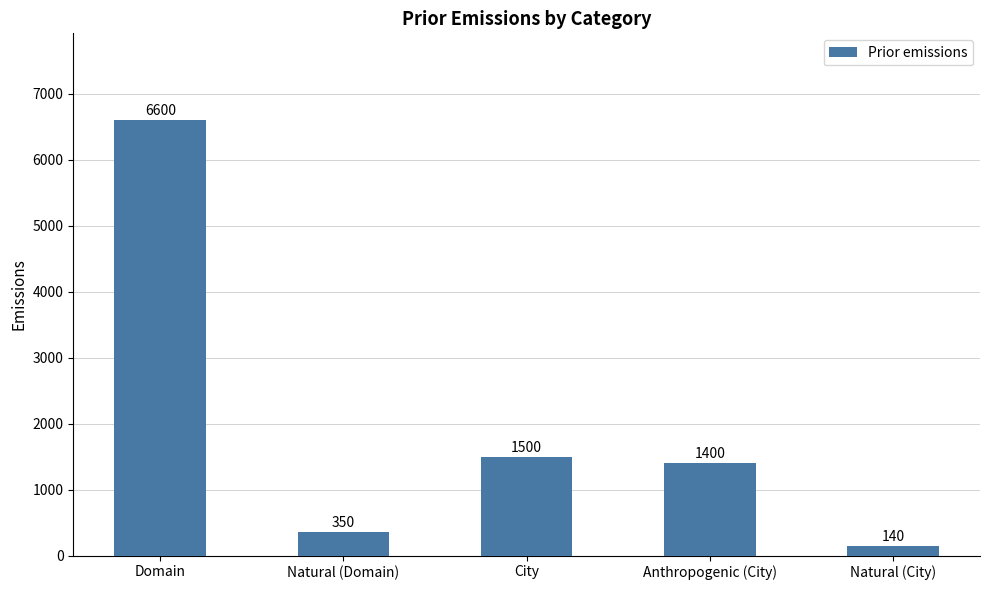

What is the change in value from City to Anthropogenic (City)?

-100